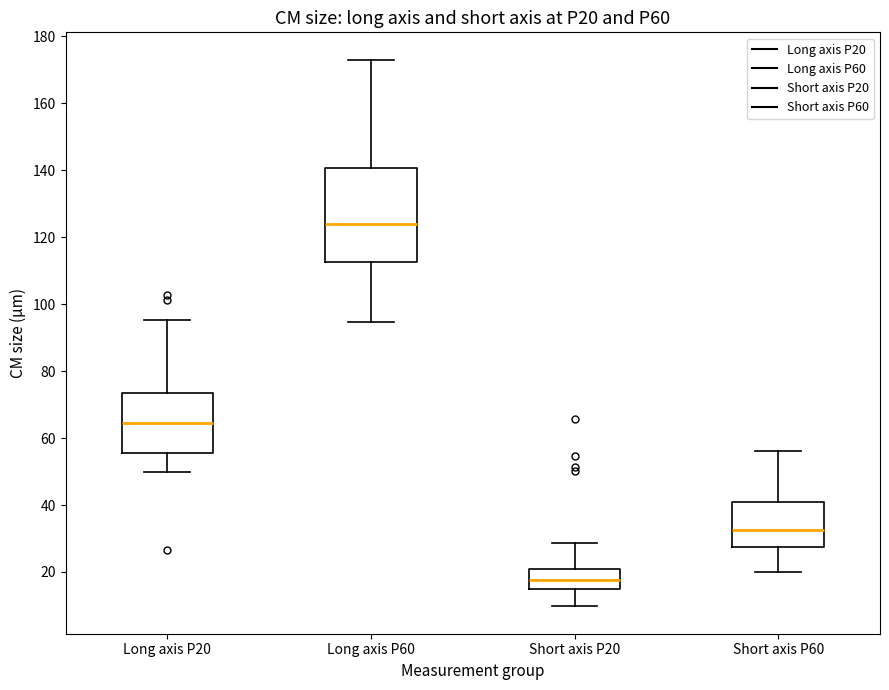

Where does the median line of the box for Short axis P20 sit on the y-axis? The values are not printed on the chart, so give them approximately, as read against the axis.

18